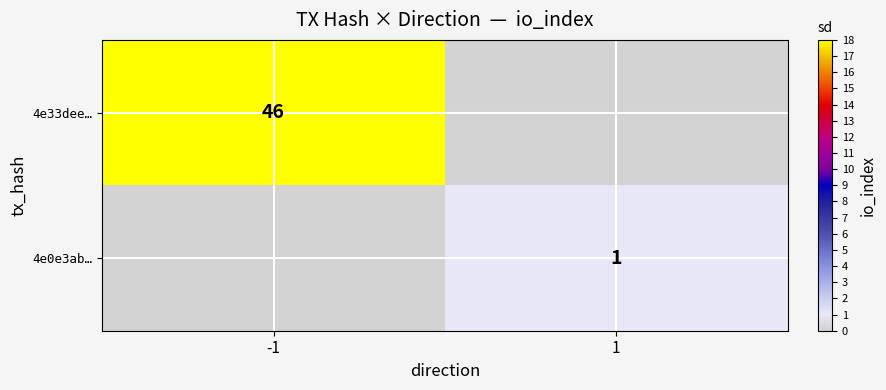

At how many categories does at least one series exceed 18?

1